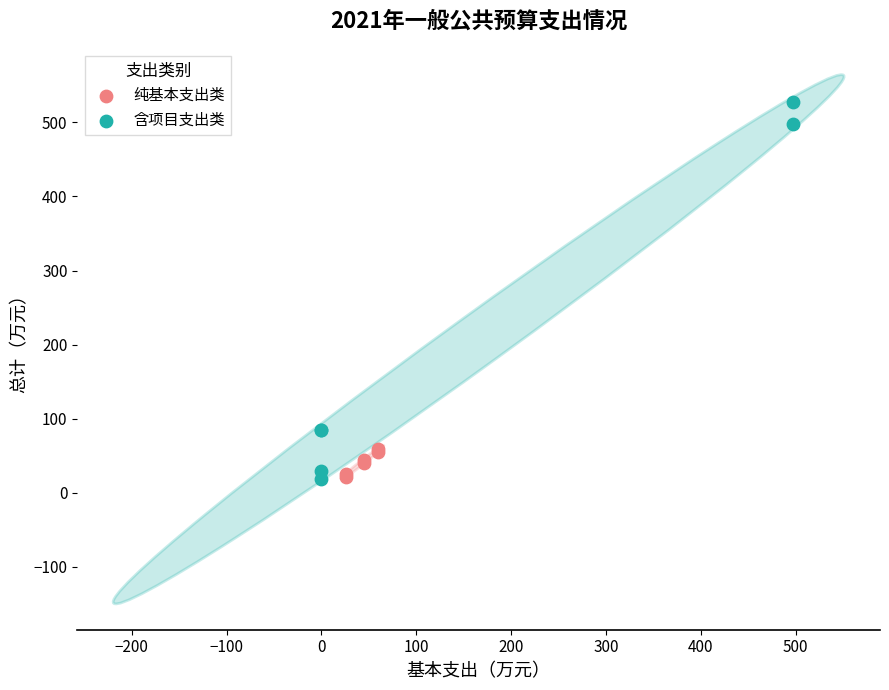

Which series contains the highest Y value?

含项目支出类